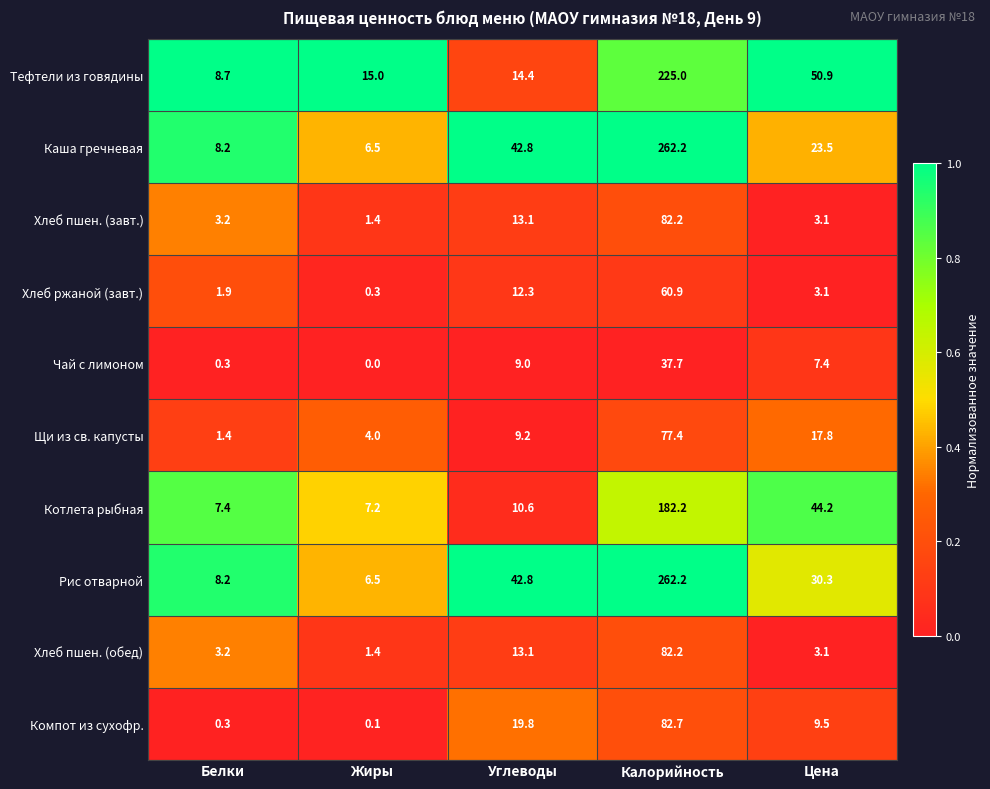

What is the maximum value shown in the chart?

262.2